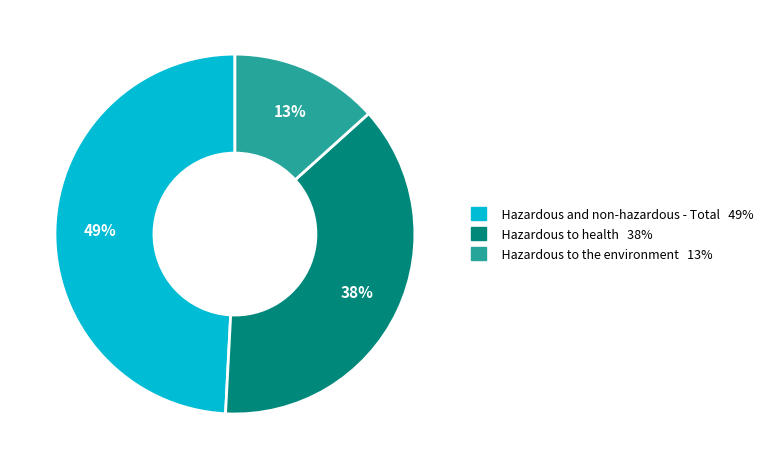

What is the smallest slice in the pie chart?

Hazardous to the environment